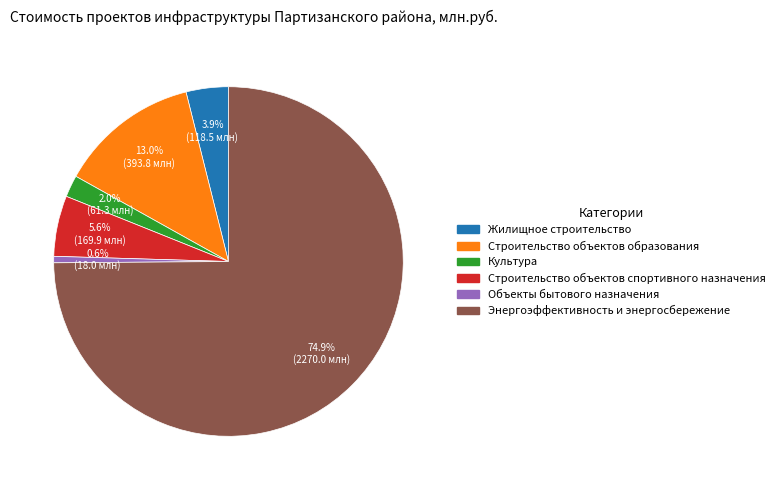

Count the number of slices in the pie.

6